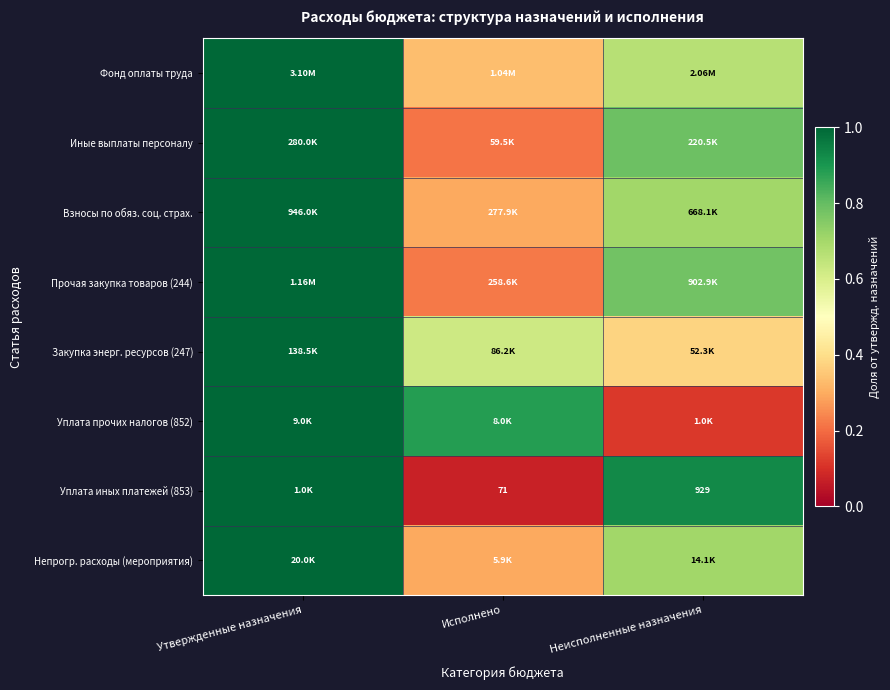

Which category has the highest value across all series?

Утвержденные назначения